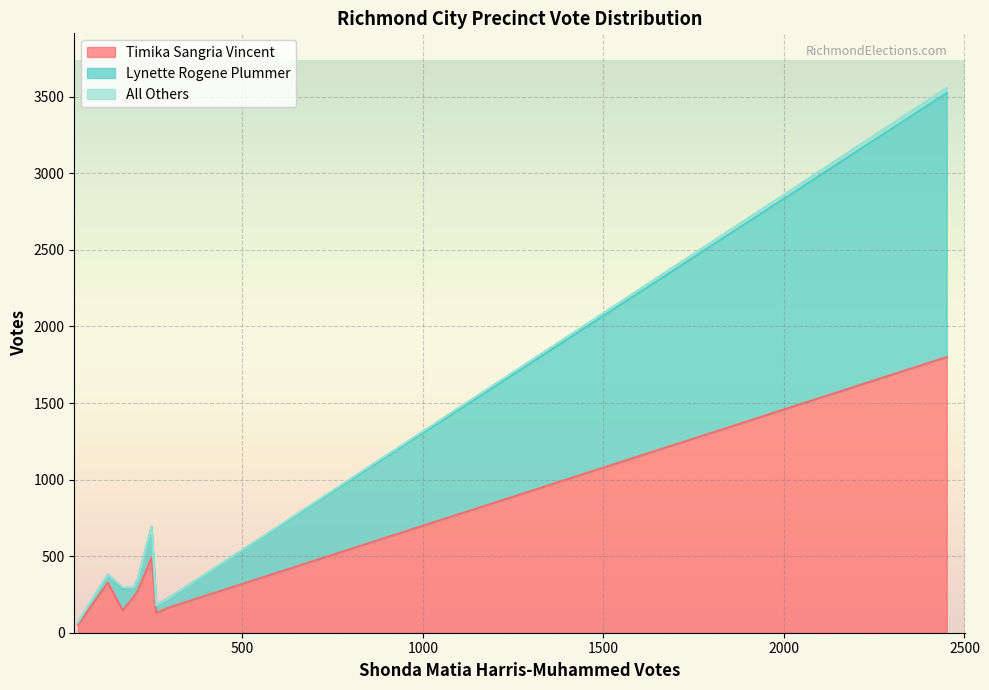

What is the value of the All Others point at the 6th from the left?

4